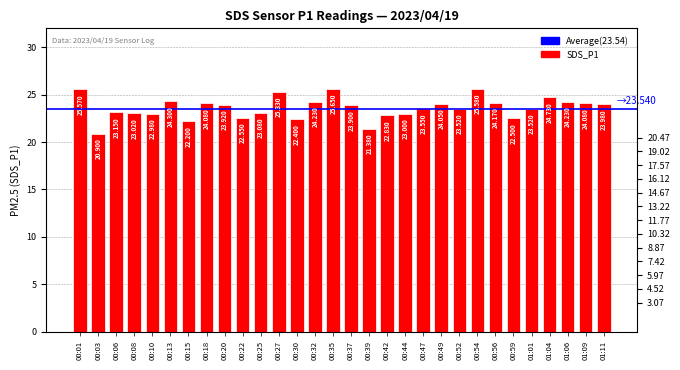

Does the chart contain any negative values?

No